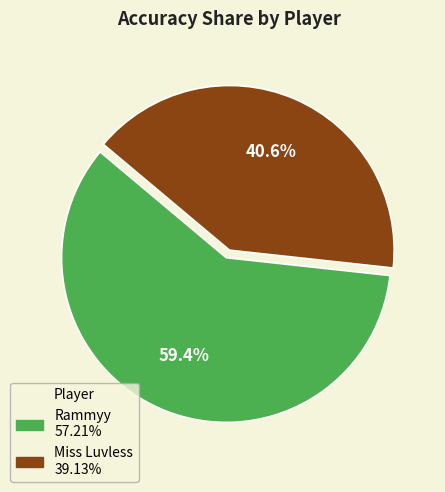

Which slice is the largest?

Rammyy